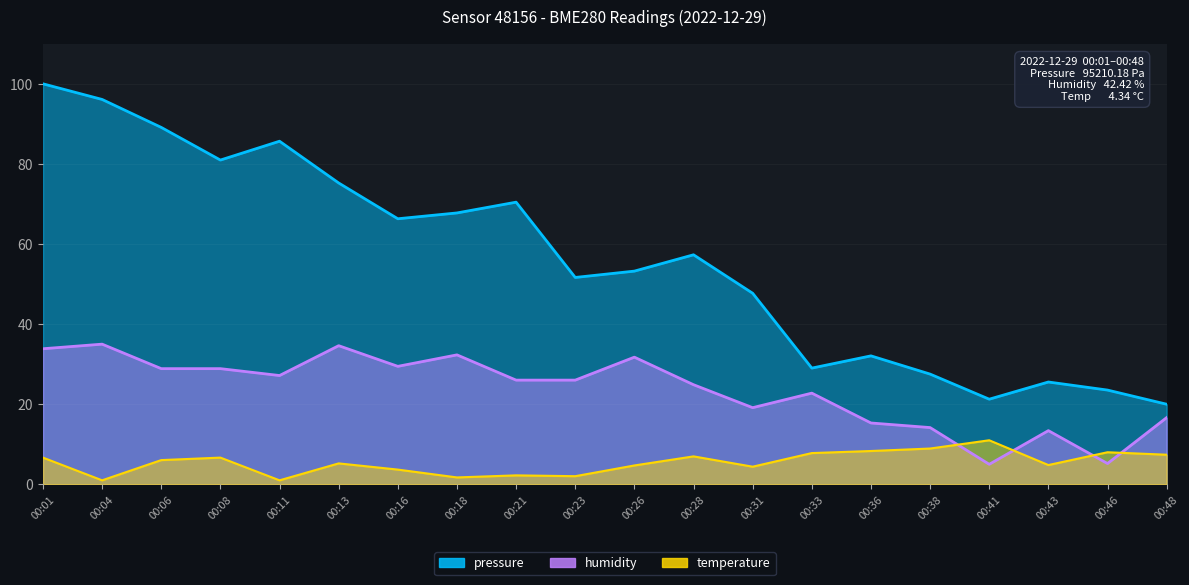

What is the difference between the second highest and second lowest values in the humidity series?

29.4